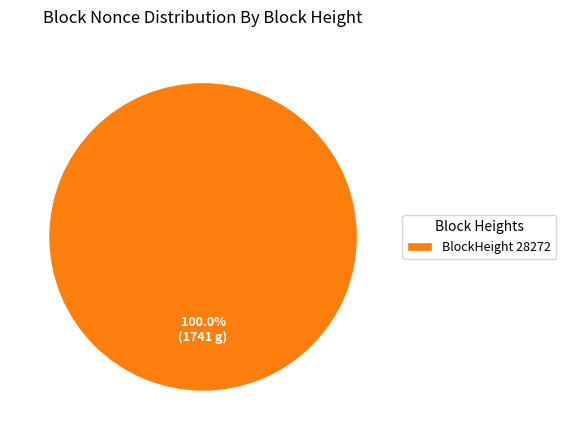

Is there any slice that represents more than half of the pie?

Yes